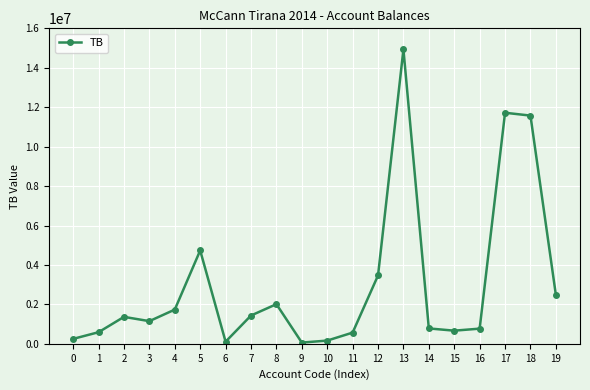

Is it true that the value at 3 is 1882597.5?

False